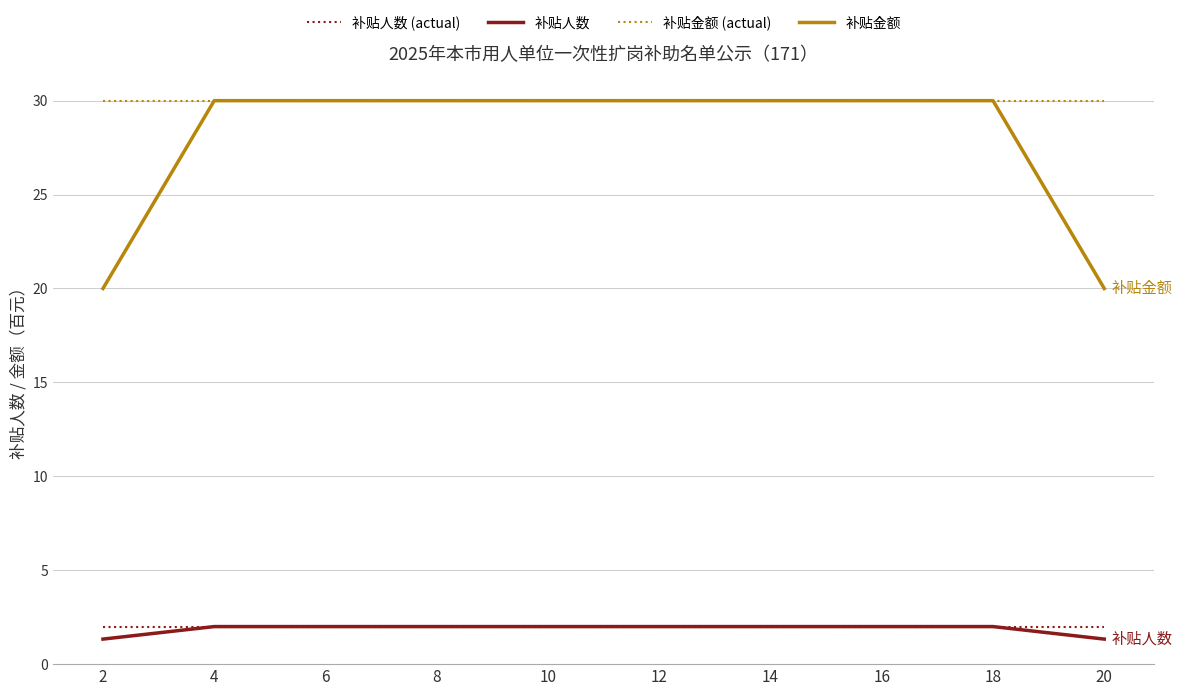

Which series has the largest range (max minus min)?

补贴金额